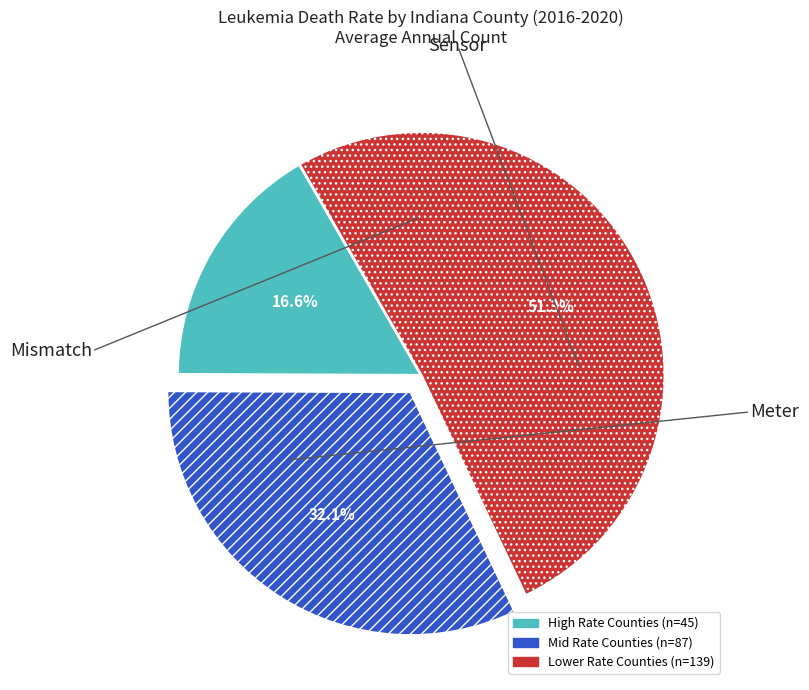

Count the number of slices in the pie.

3